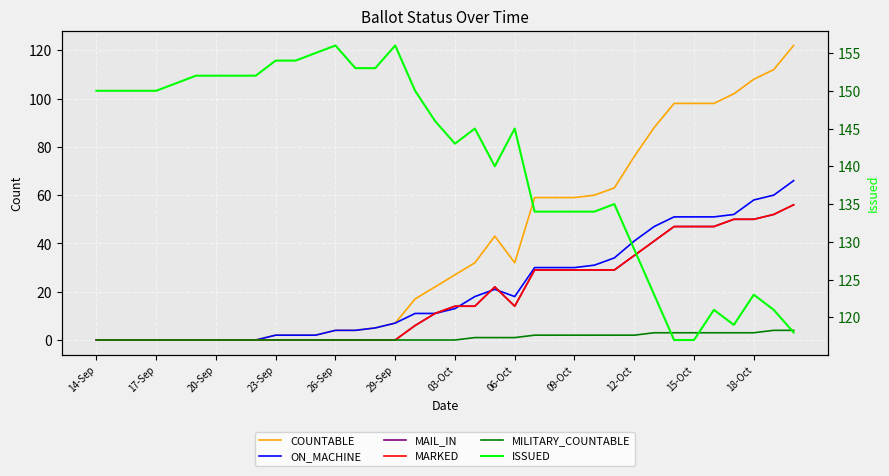

The value of ON_MACHINE at 16 is 5. True or false?

False